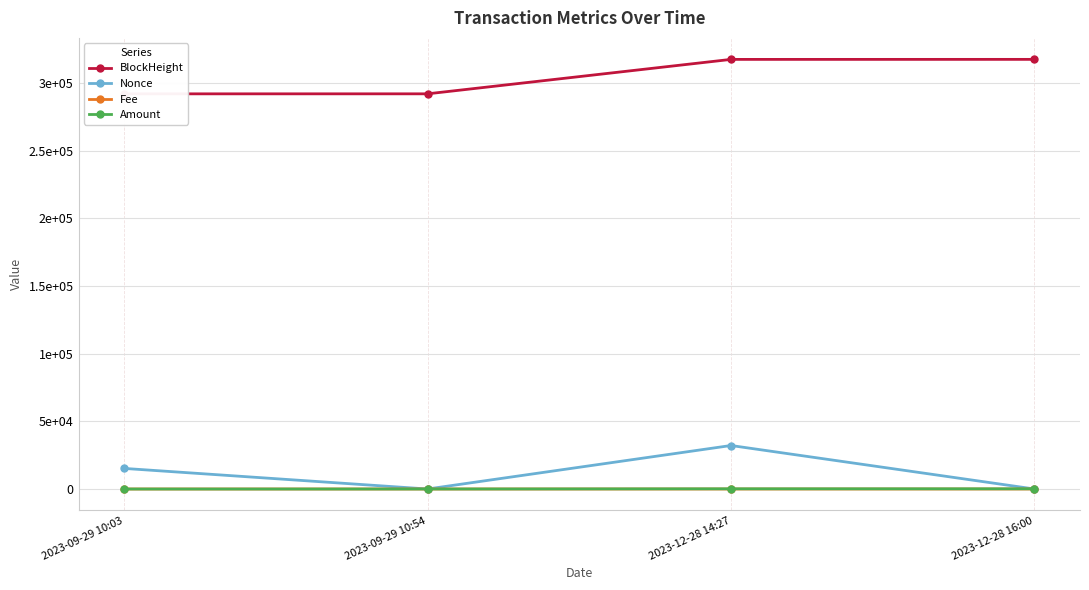

What is the difference between the maximum and minimum values in the Fee series?

0.3